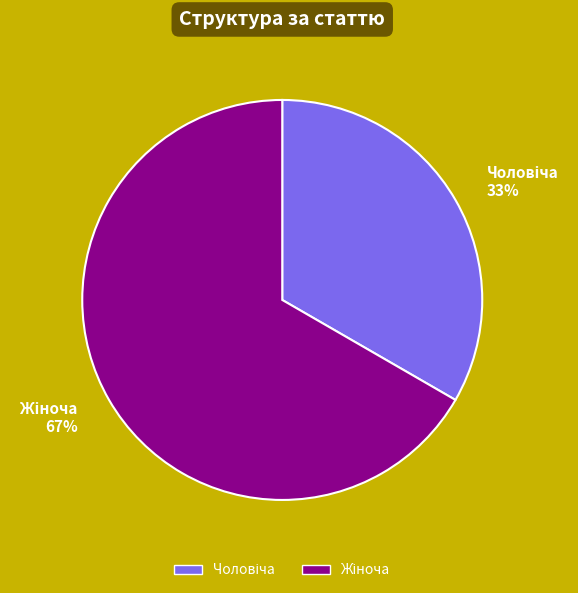

Is there any slice that represents more than half of the pie?

Yes